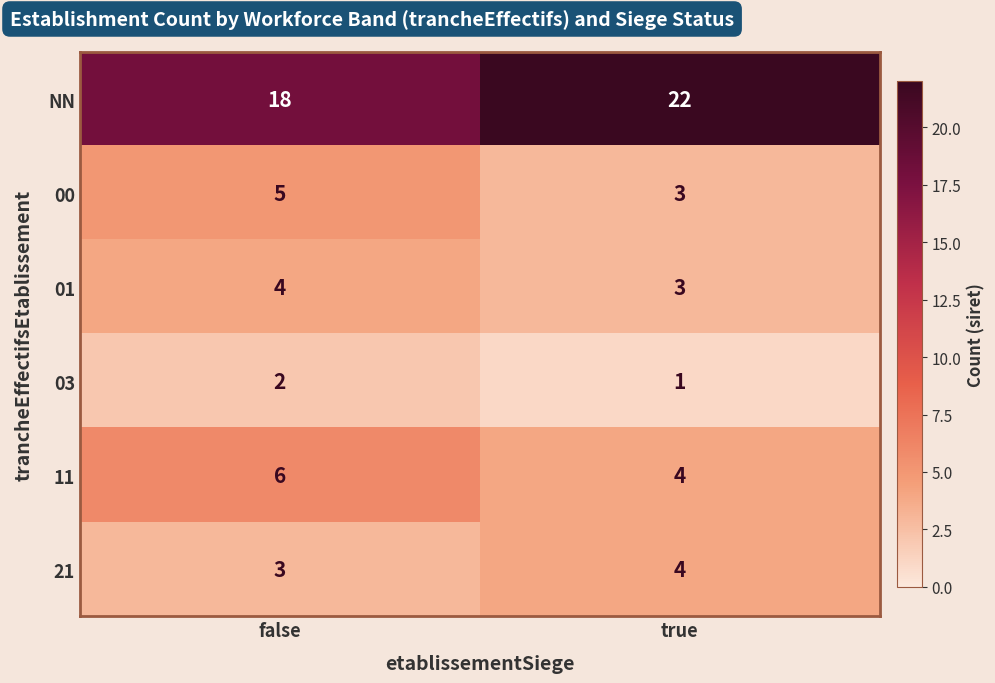

Which series has the widest spread of values?

NN